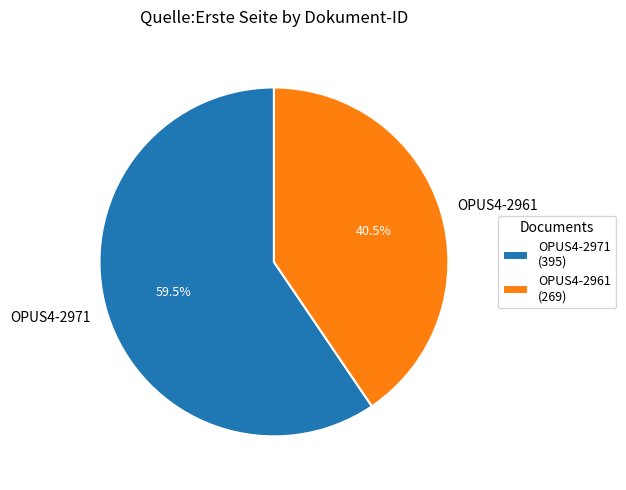

How many segments does this pie chart have?

2